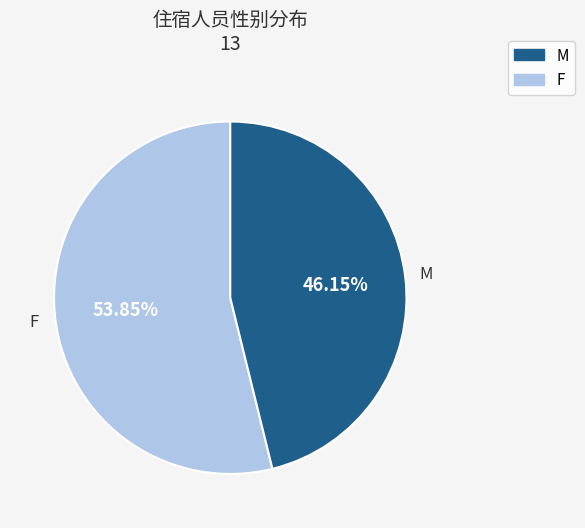

What is the majority slice?

F